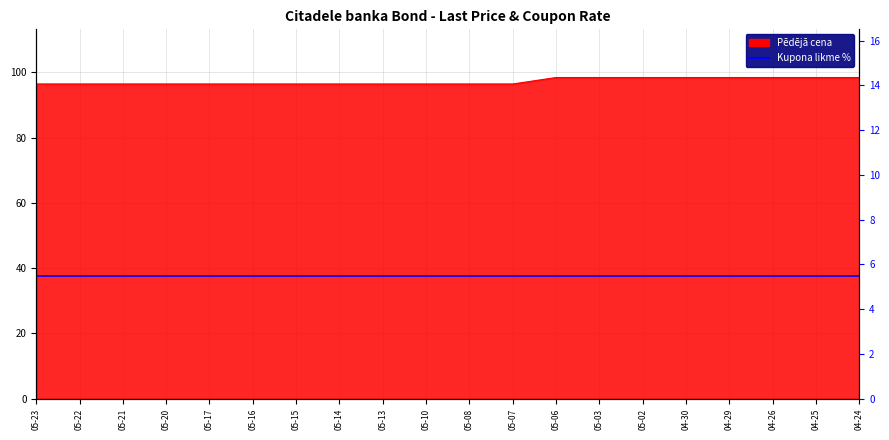

True or false: the data shows 62.9 at 04-30.

False